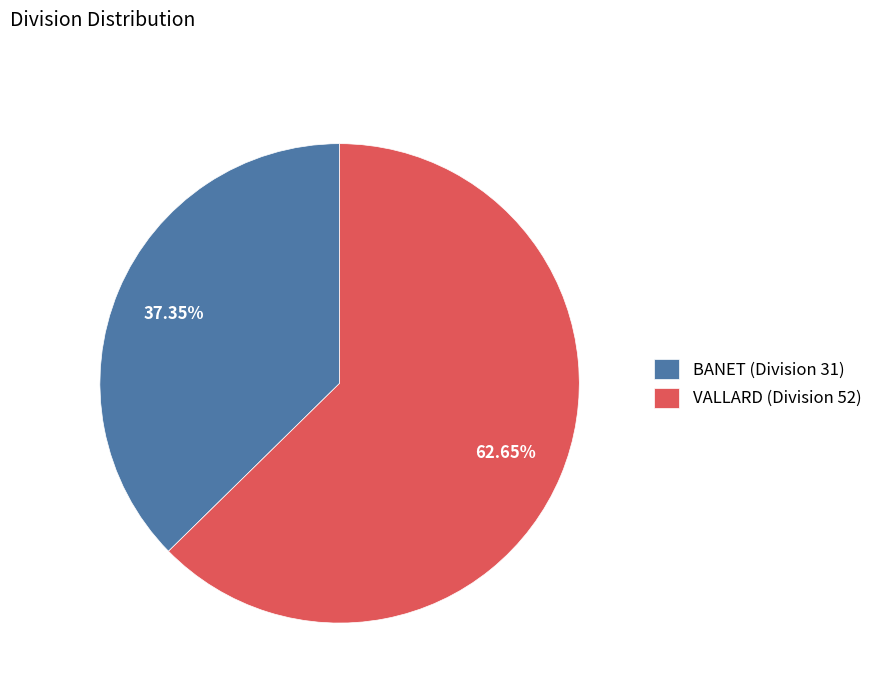

What is the majority slice?

VALLARD